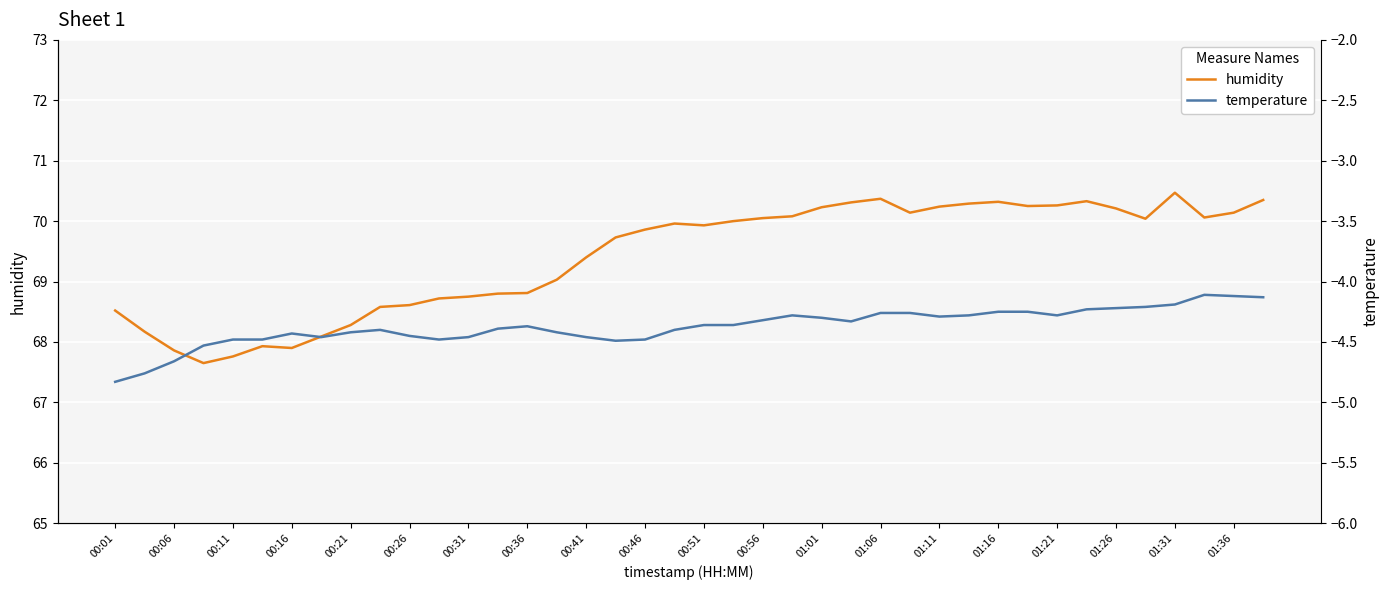

The humidity series shows 68.6 at 00:26. True or false?

True